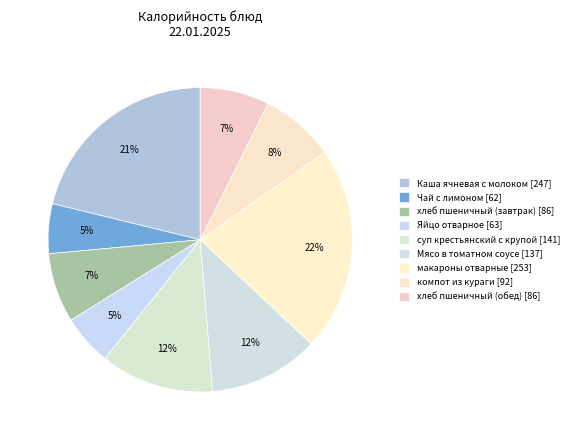

What is the largest slice in the pie chart?

макароны отварные